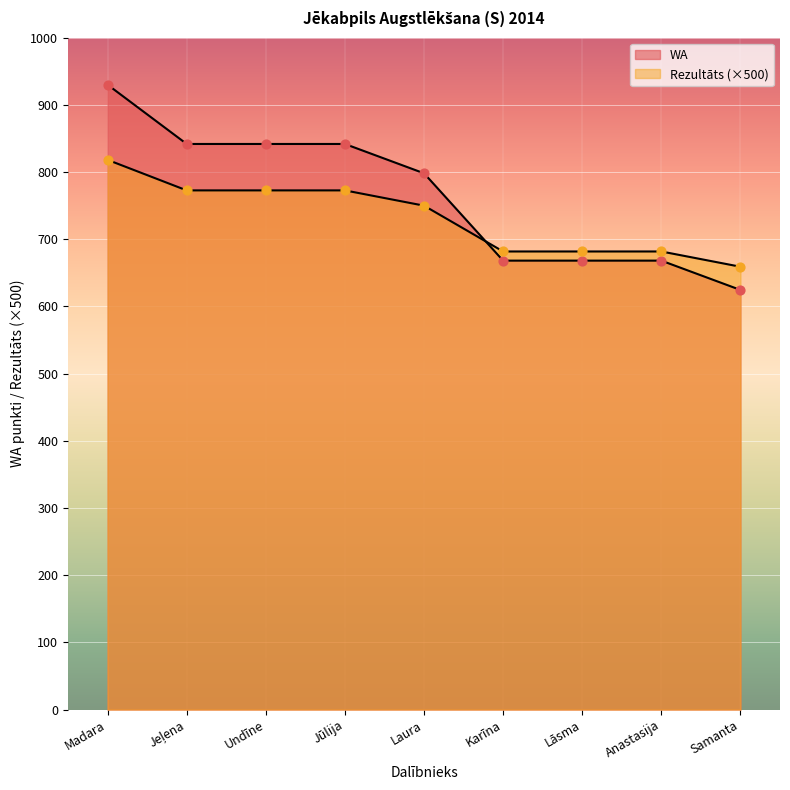

Is the value of Rezultāts at Laura greater than the value of WA at Undīne?

No